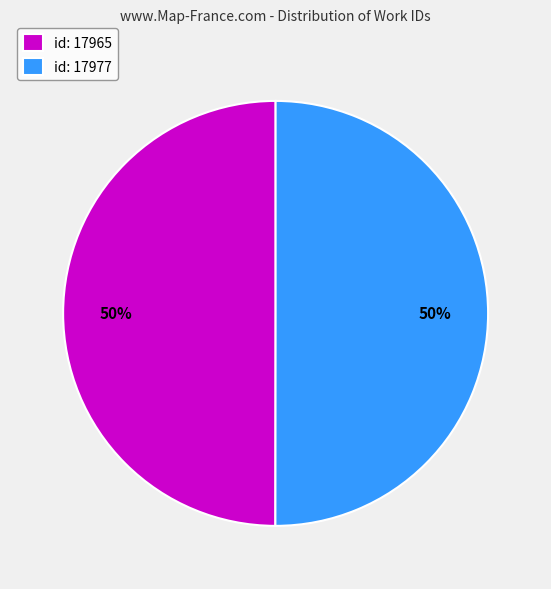

To the nearest percent, what is the combined percentage of id: 17977 and id: 17965?

100%